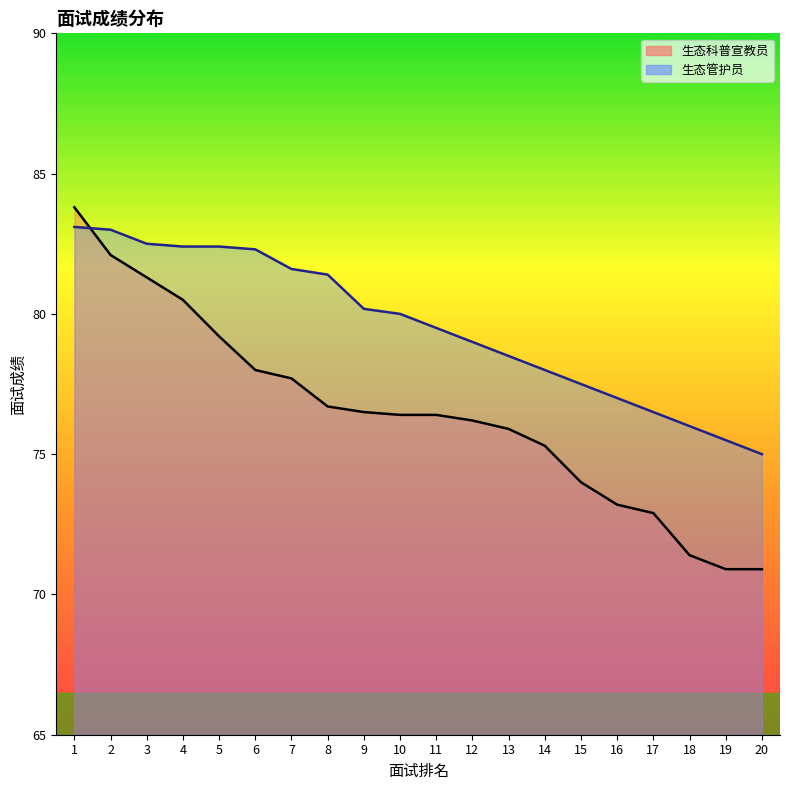

Rank the series by their average value, from lowest to highest.

生态科普宣教员, 生态管护员